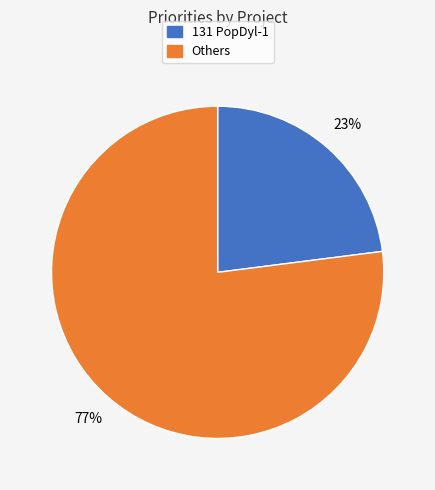

To the nearest percent, what is the difference between the largest and smallest slice percentages?

54%